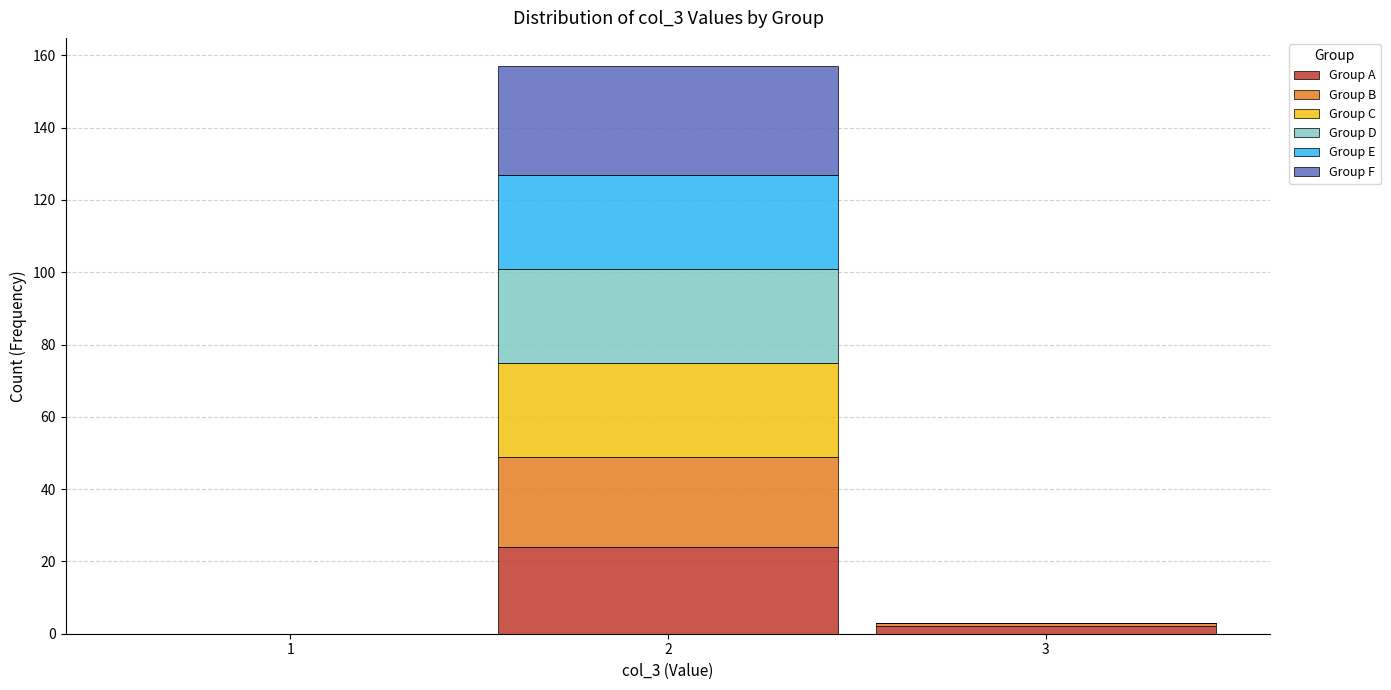

Reading left to right, transcribe this chart: for each stacked bar, give the range it covers on the x-axis and its total height. The values are not printed on the chart, so give them approximately, as read against the axis.

0.5 to 1.5: 0
1.5 to 2.5: 158
2.5 to 3.5: 4